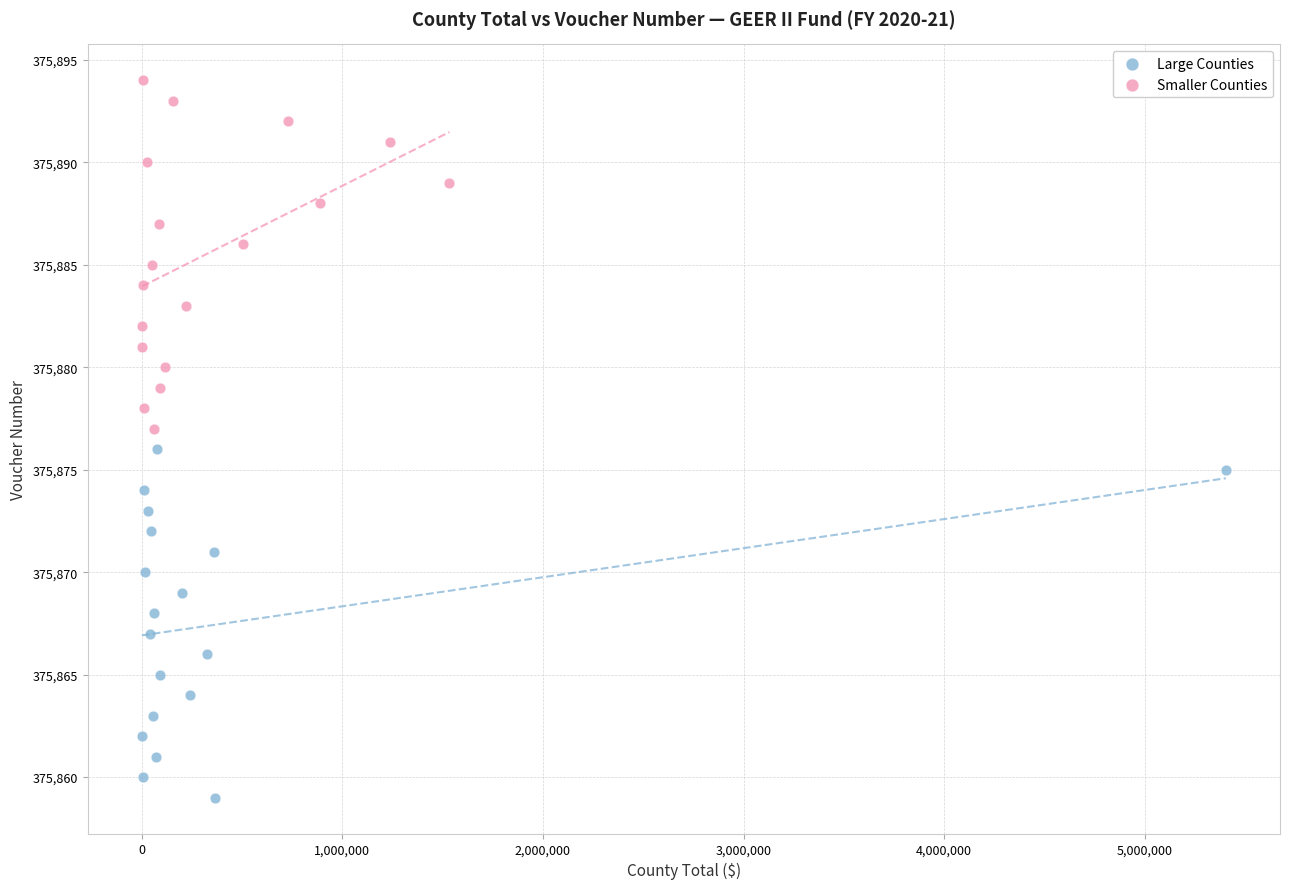

Which series reaches the minimum Y coordinate?

Large Counties